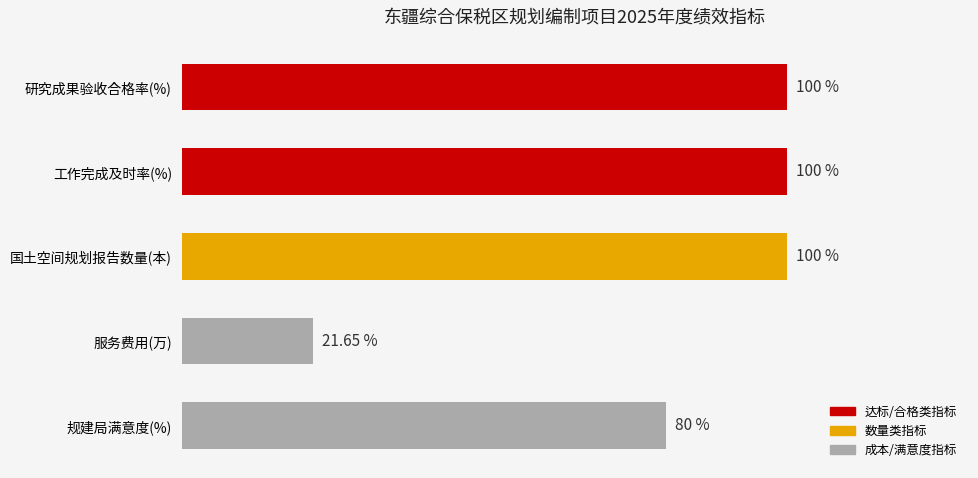

At which category does the chart reach its minimum across all series?

服务费用(万)